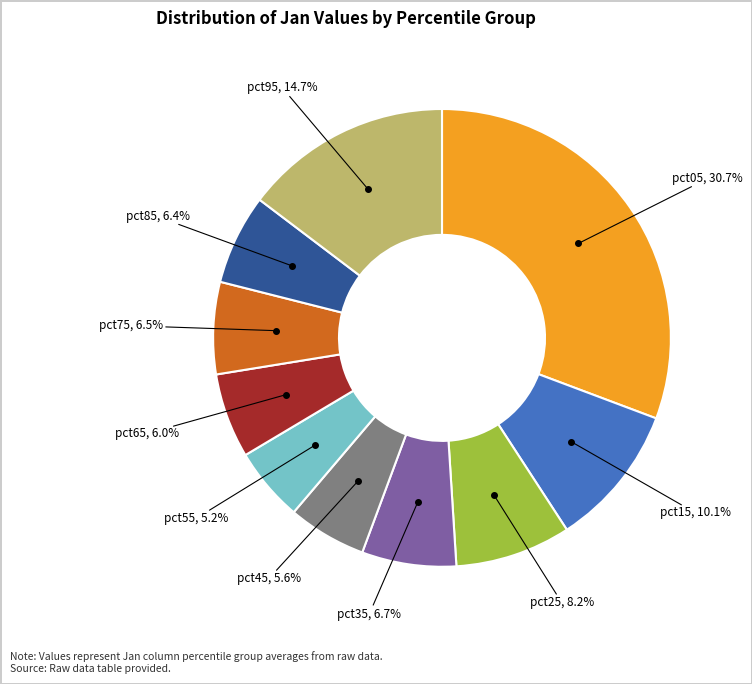

How many segments does this pie chart have?

10